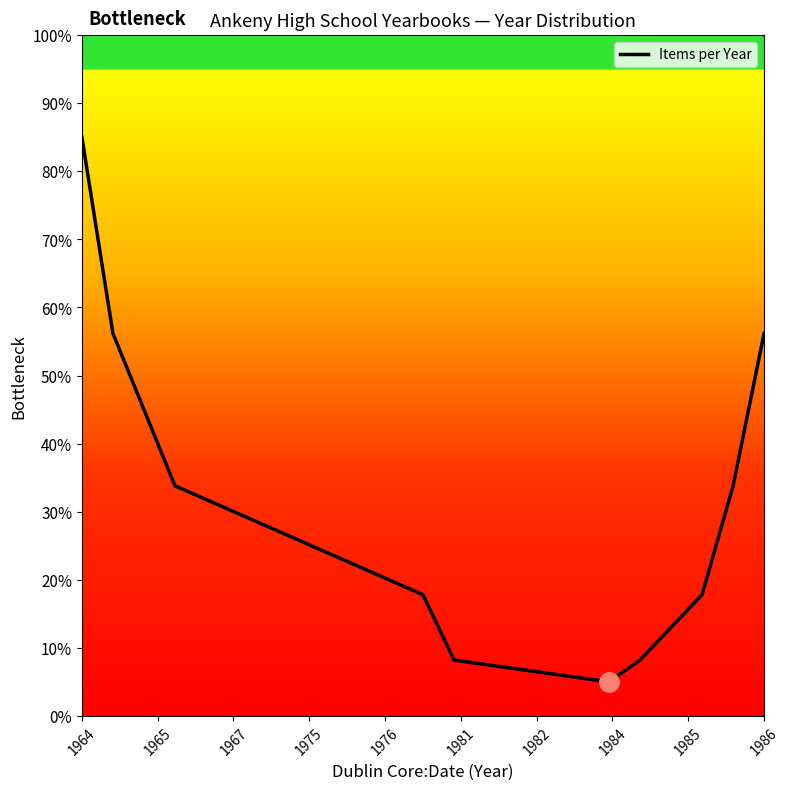

What is the difference between the maximum and minimum values?

80.0